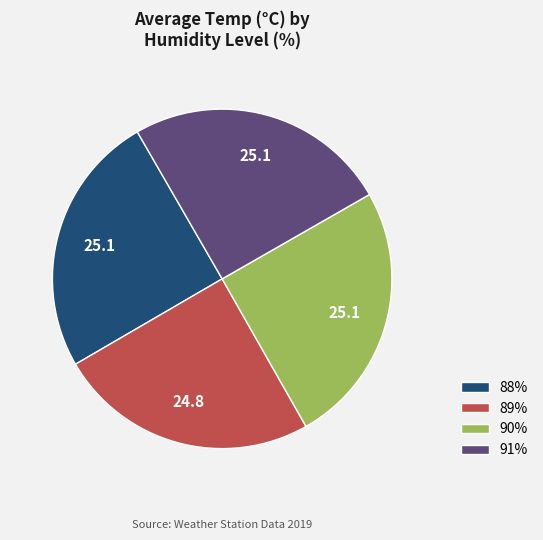

Is there a majority slice in this chart?

No